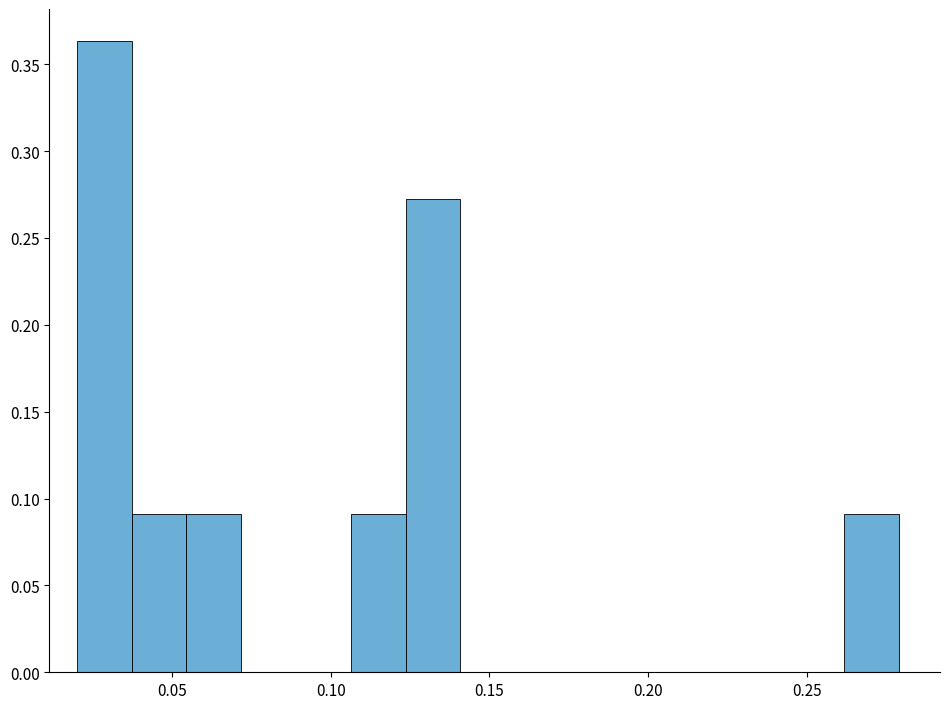

Read against the x-axis, roughly where is the centre of the tallest bar?

0.030